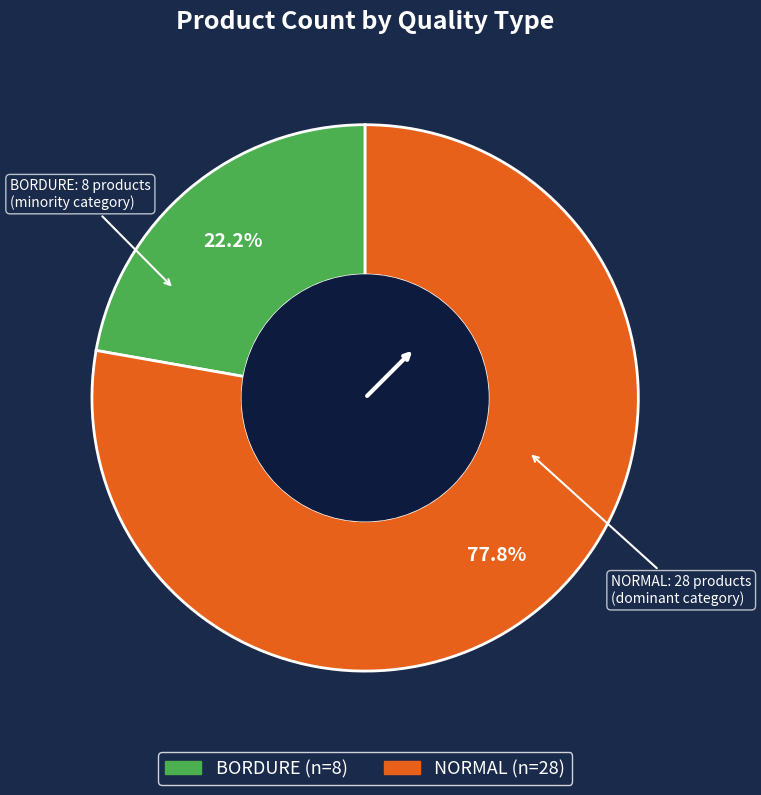

Rank the categories by value from highest to lowest.

NORMAL, BORDURE